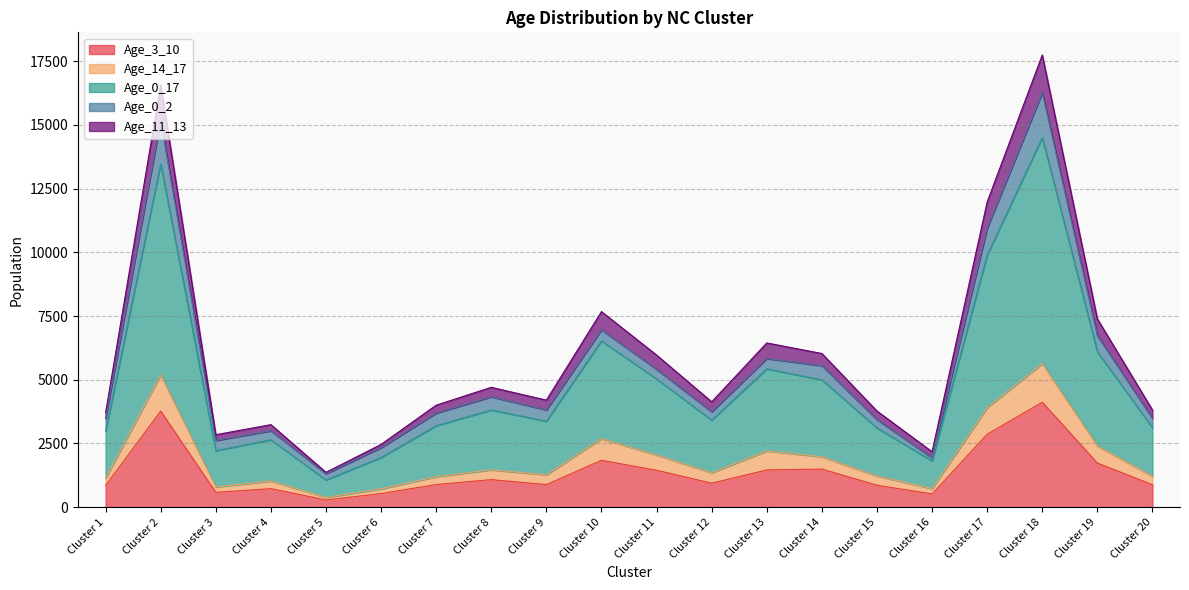

Which category has the lowest value across all series?

Cluster 5